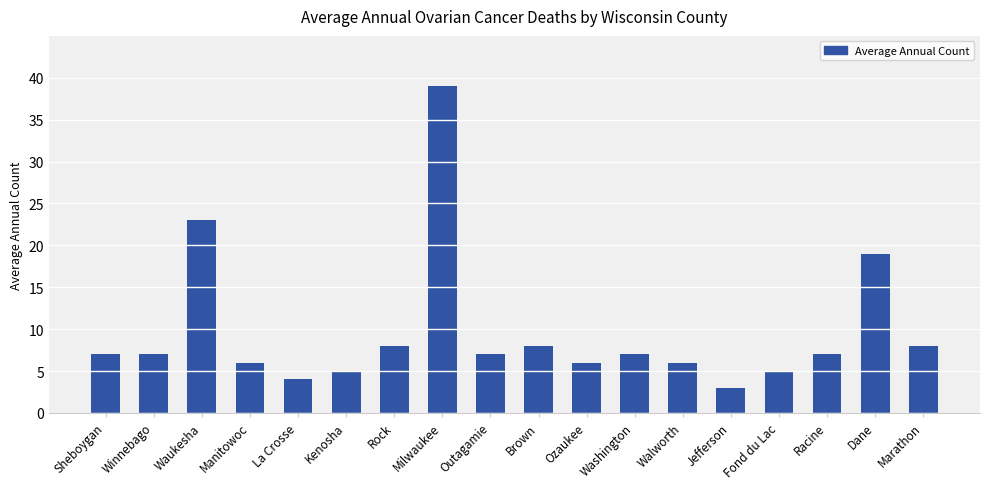

What is the label of the 14th bar from the left?

Jefferson